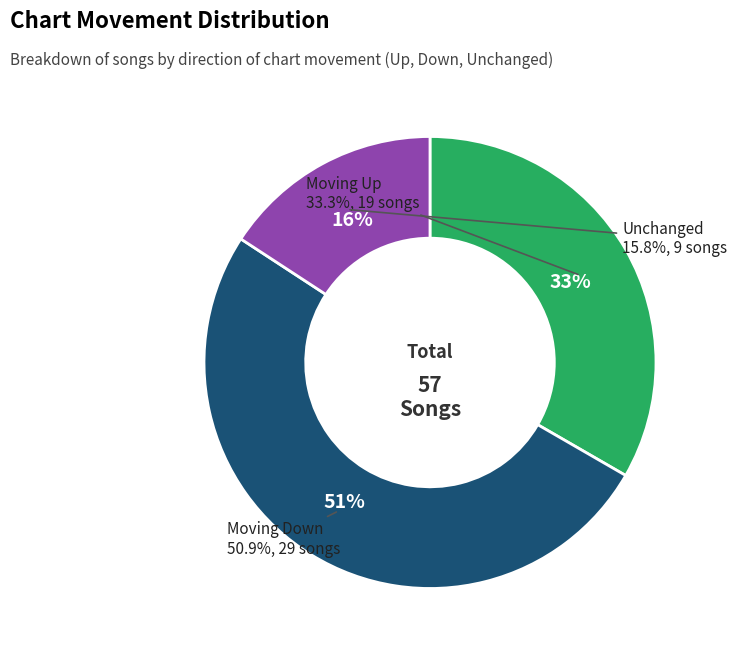

What portion of the pie excludes up?

66.7%